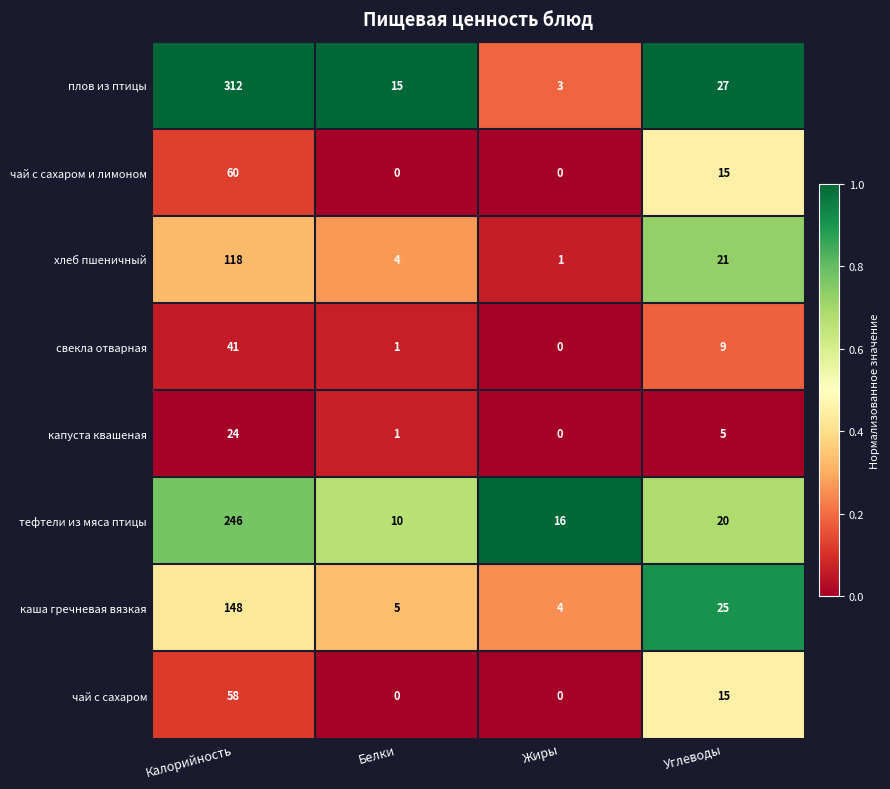

At which label does плов из птицы reach its peak?

Калорийность